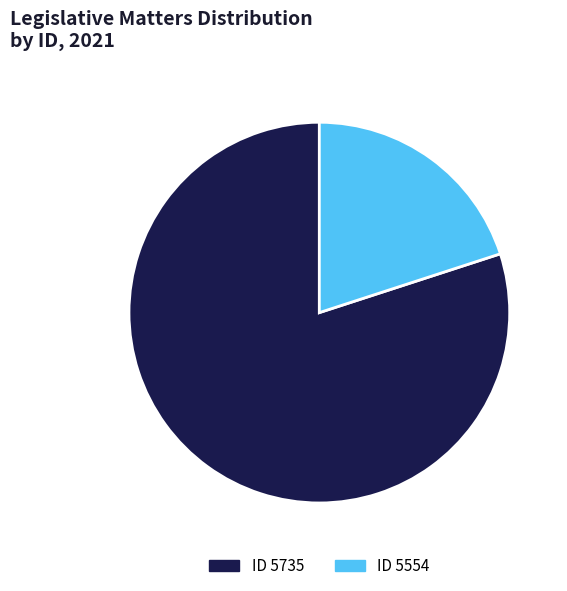

Does ID 5554 account for over 50% of the chart?

No